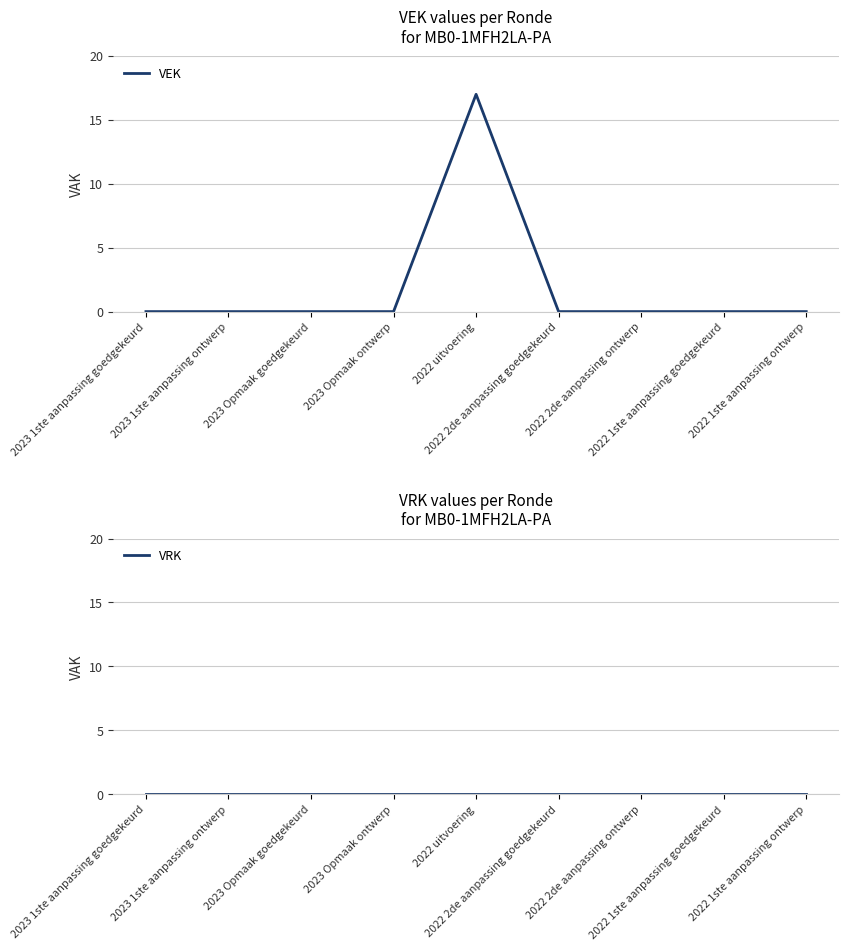

Reading right to left, transcribe all the data shown in this chart.

VEK: 2022 1ste aanpassing ontwerp=0	2022 1ste aanpassing goedgekeurd=0	2022 2de aanpassing ontwerp=0	2022 2de aanpassing goedgekeurd=0	2022 uitvoering=17	2023 Opmaak ontwerp=0	2023 Opmaak goedgekeurd=0	2023 1ste aanpassing ontwerp=0	2023 1ste aanpassing goedgekeurd=0
VRK: 2022 1ste aanpassing ontwerp=0	2022 1ste aanpassing goedgekeurd=0	2022 2de aanpassing ontwerp=0	2022 2de aanpassing goedgekeurd=0	2022 uitvoering=0	2023 Opmaak ontwerp=0	2023 Opmaak goedgekeurd=0	2023 1ste aanpassing ontwerp=0	2023 1ste aanpassing goedgekeurd=0